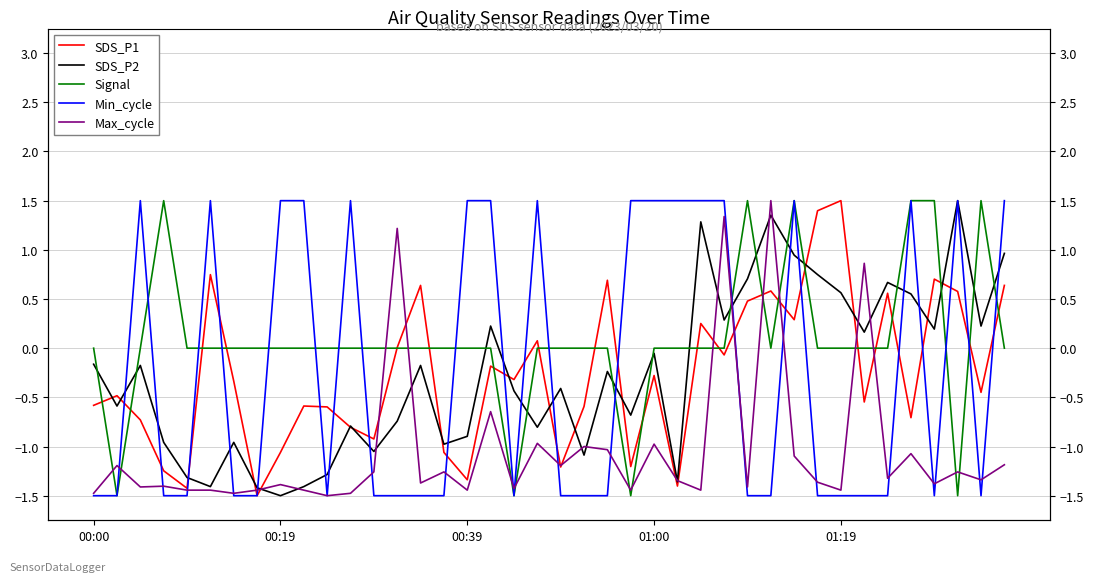

Is it true that SDS_P2 equals -1.3 at 10?

True